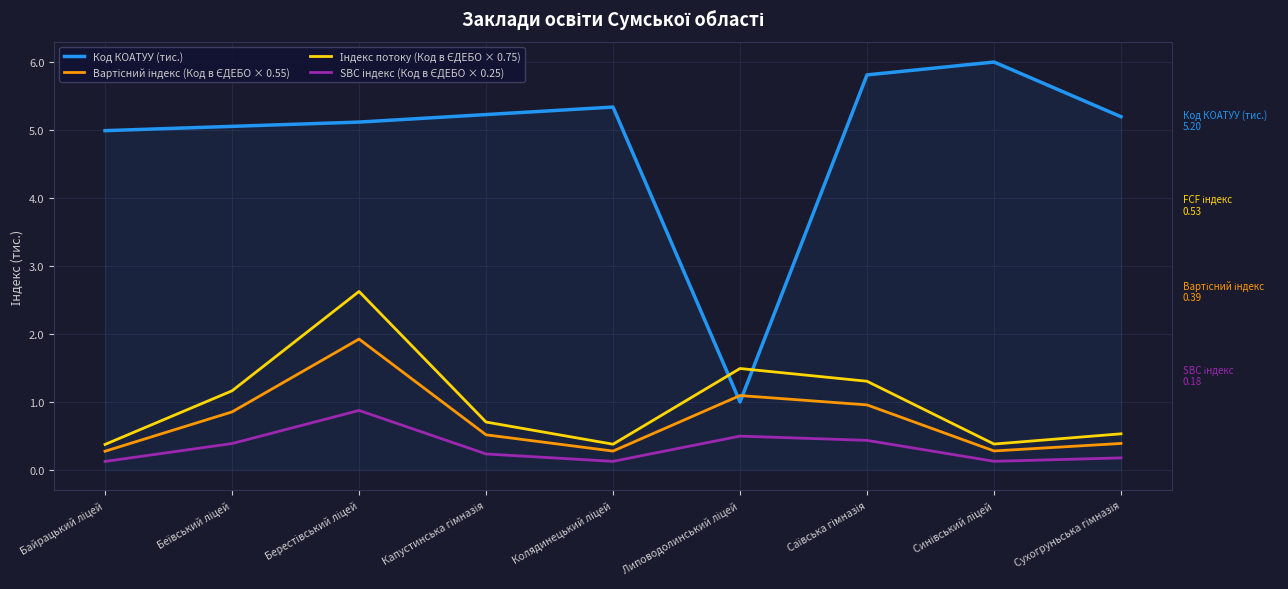

What is the maximum value shown in the chart?

6.0